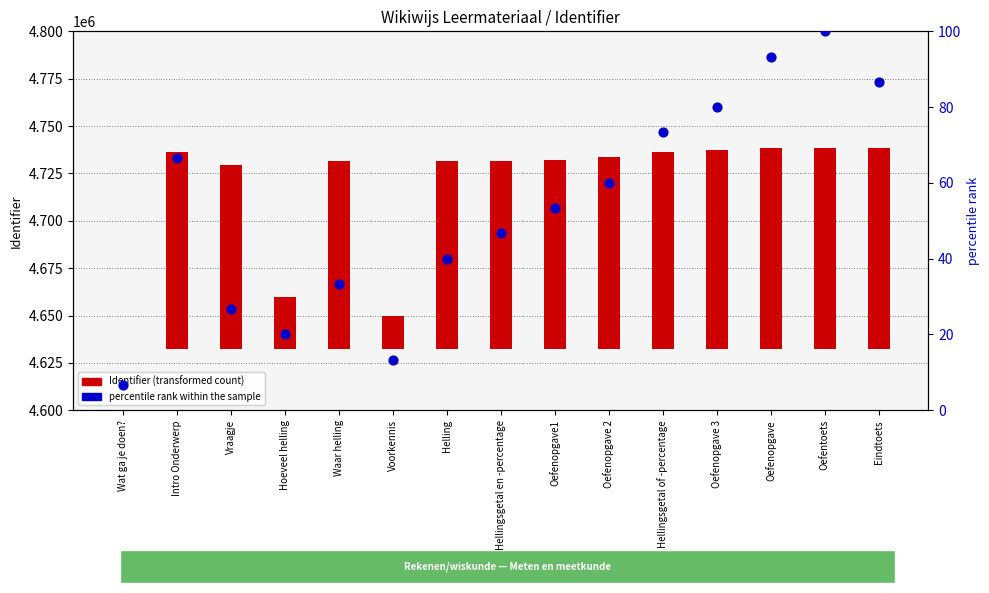

Which series has the largest Y range (max minus min)?

Identifier (transformed count)